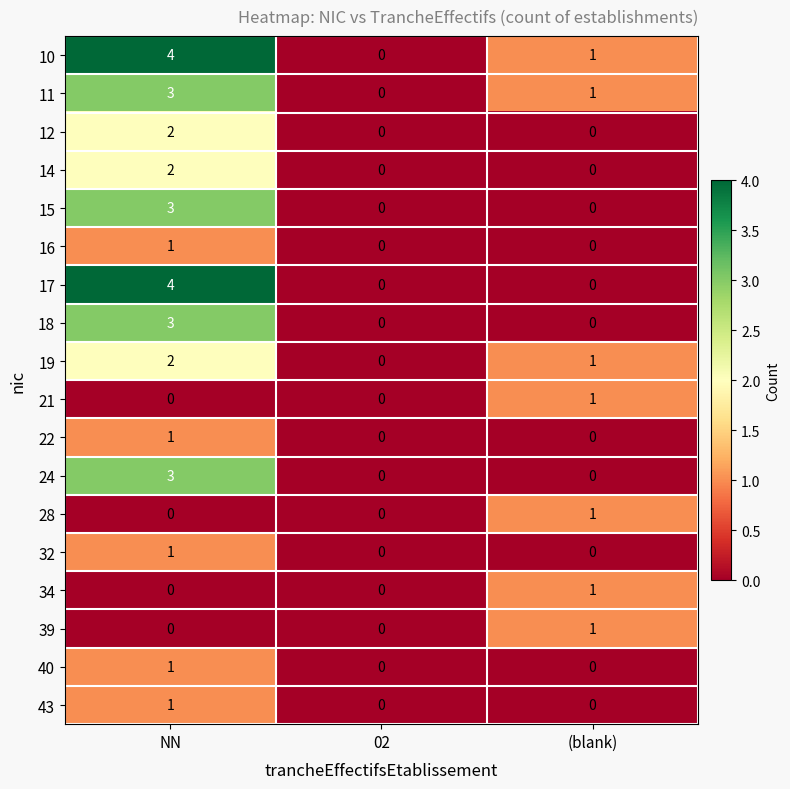

The value of 24 at 02 is -2. True or false?

False